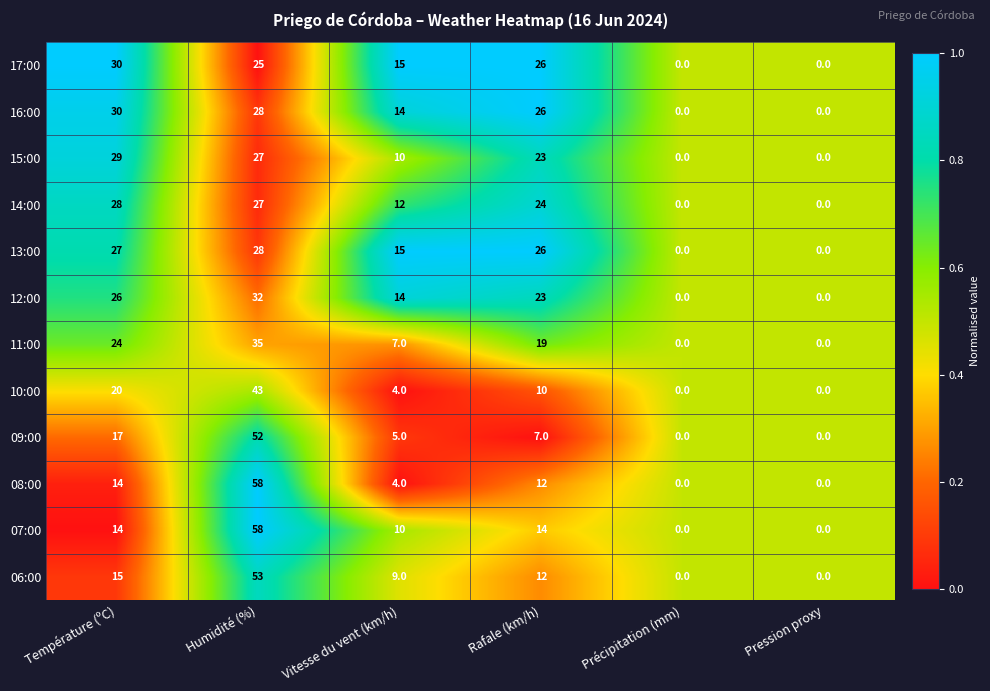

True or false: 08:00 has a value of 82 at Humidité (%).

False